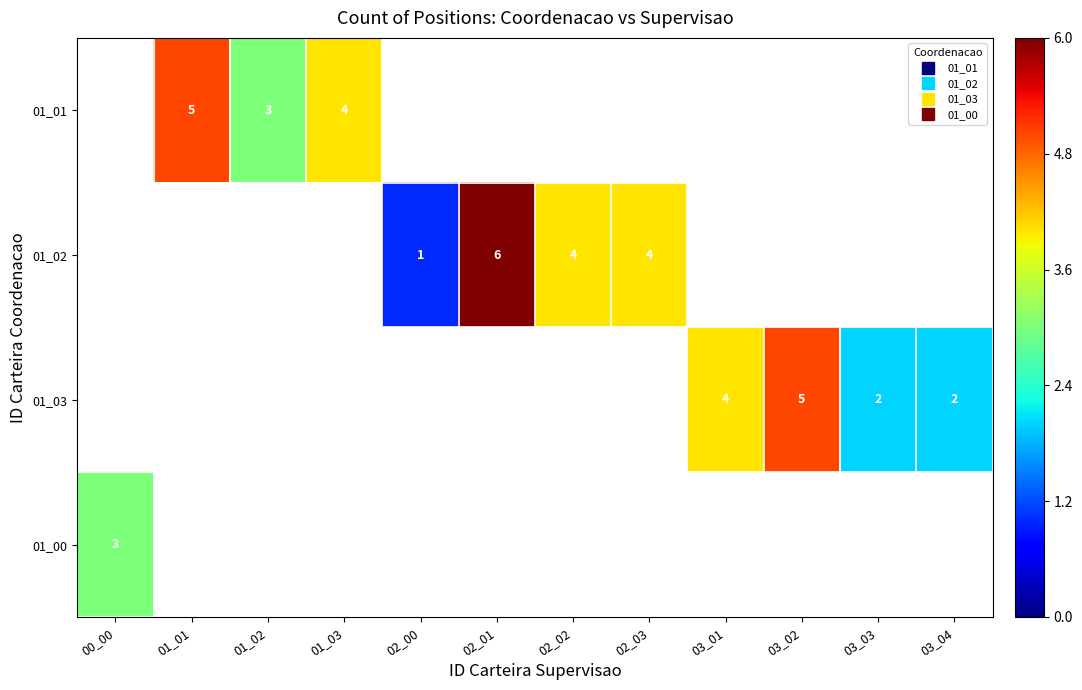

What is the total value across all series at 00_00?

3